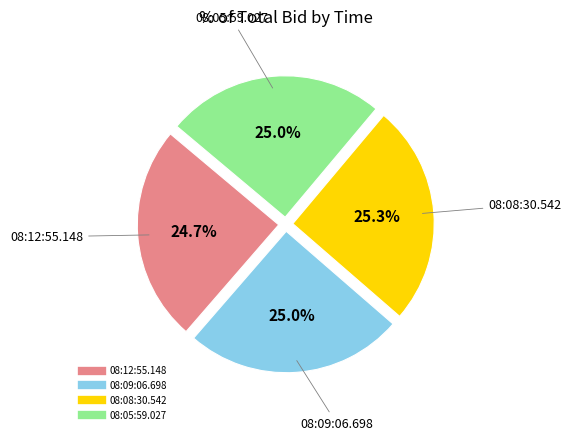

To the nearest percent, what is the difference between the largest and smallest slice percentages?

1%